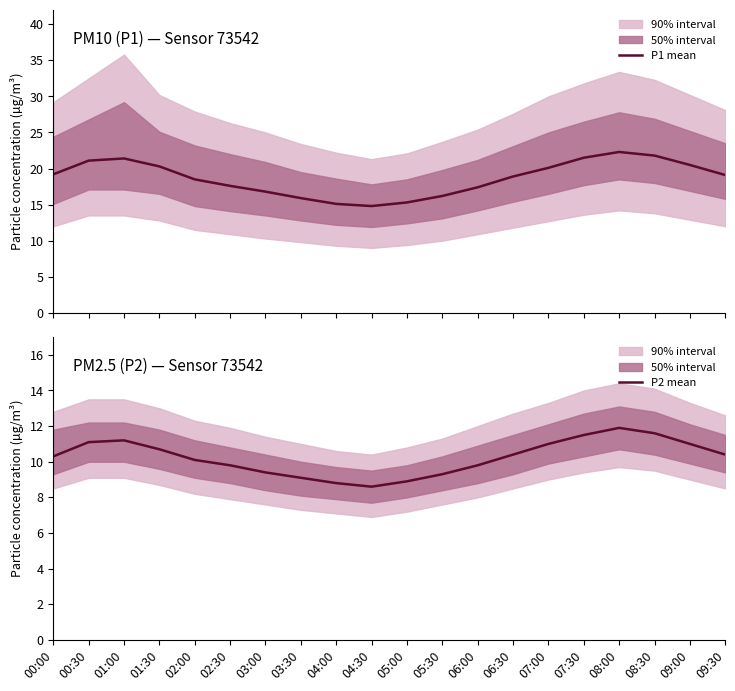

True or false: P1 mean and P2 mean intersect in this chart.

False